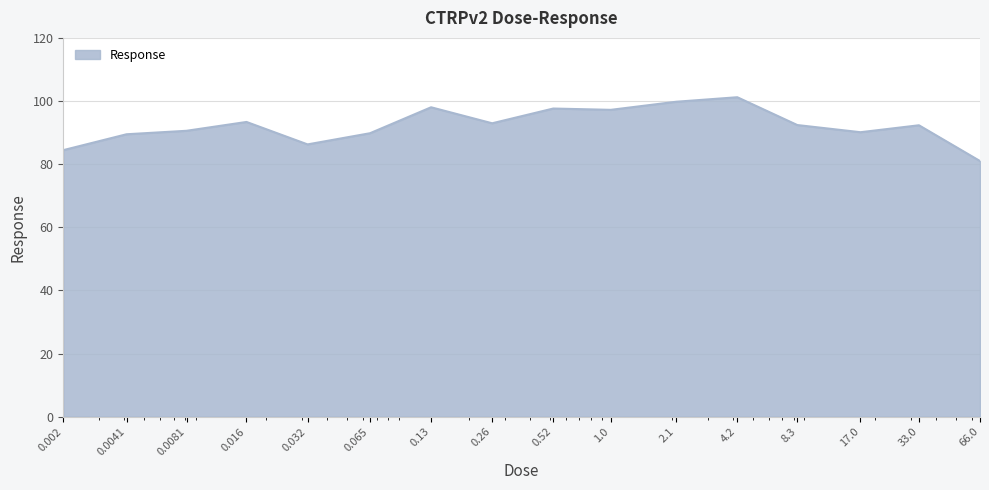

What is the greatest value displayed?

101.2